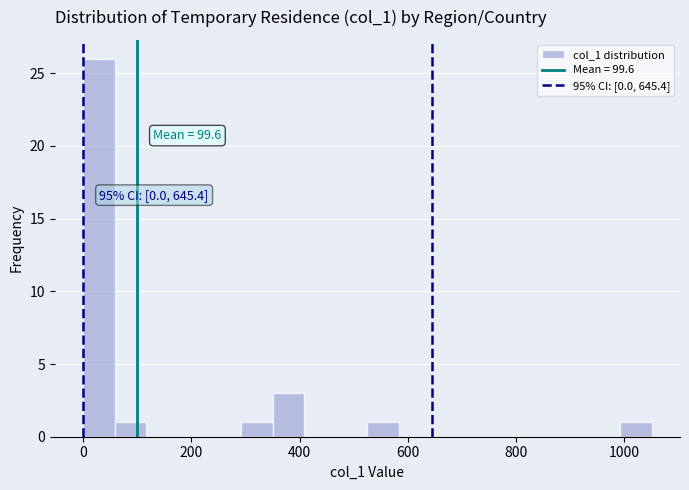

Around what value on the x-axis is the tallest bar? Give the approximate position of its centre, as read against the axis.

20